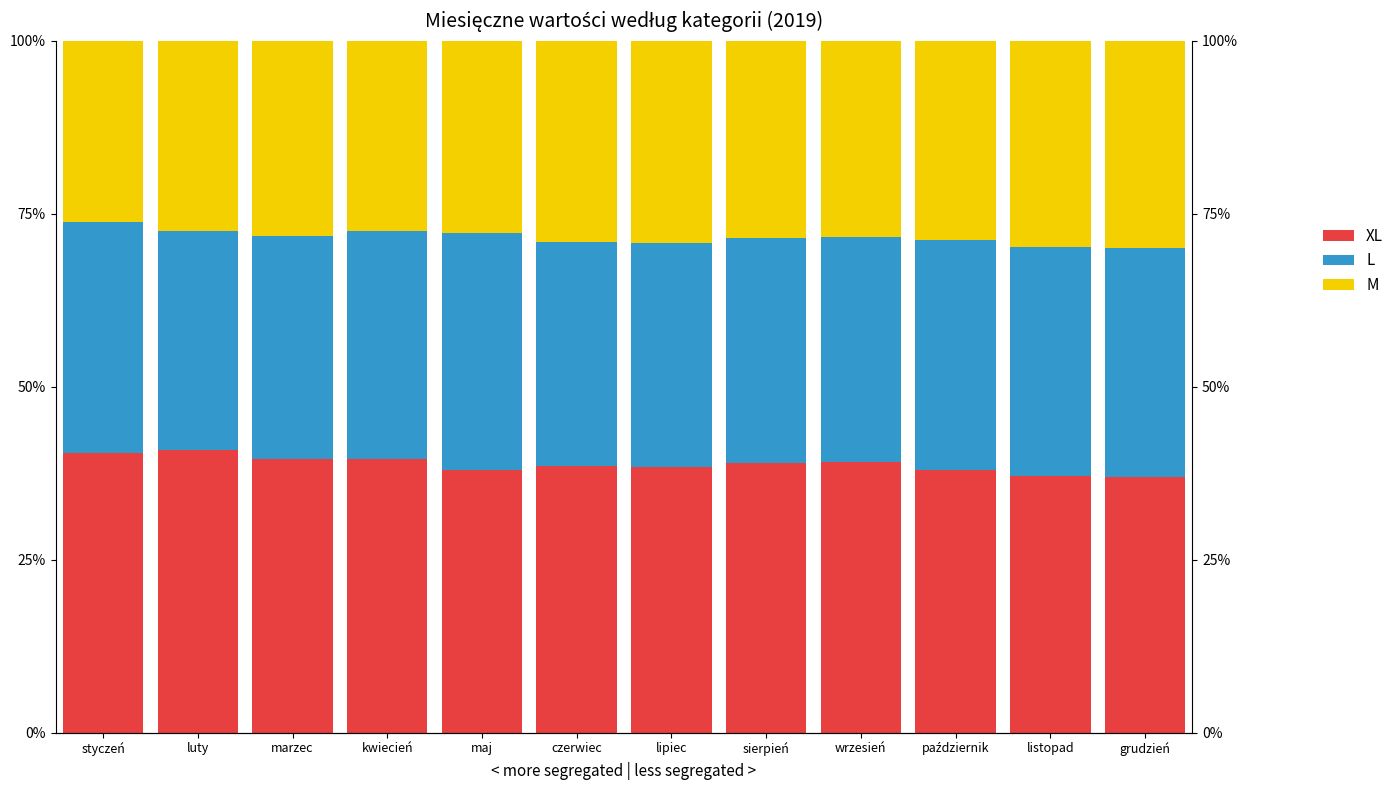

What is the difference between the M values at czerwiec and wrzesień?

0.7